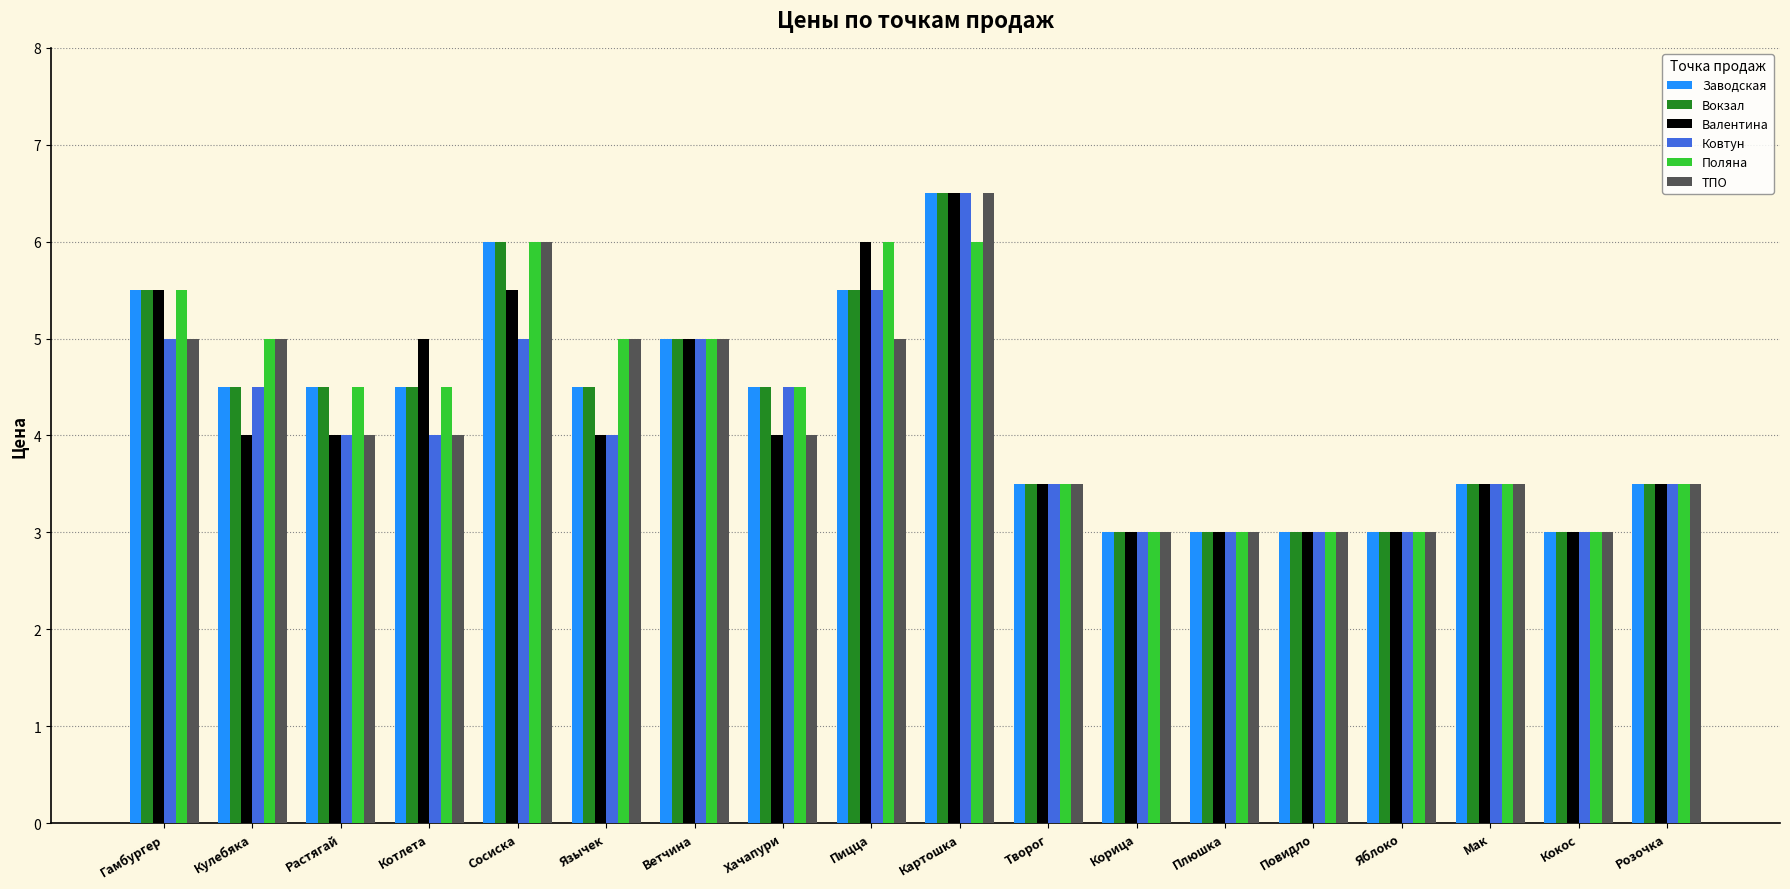

How many groups of bars are there?

18